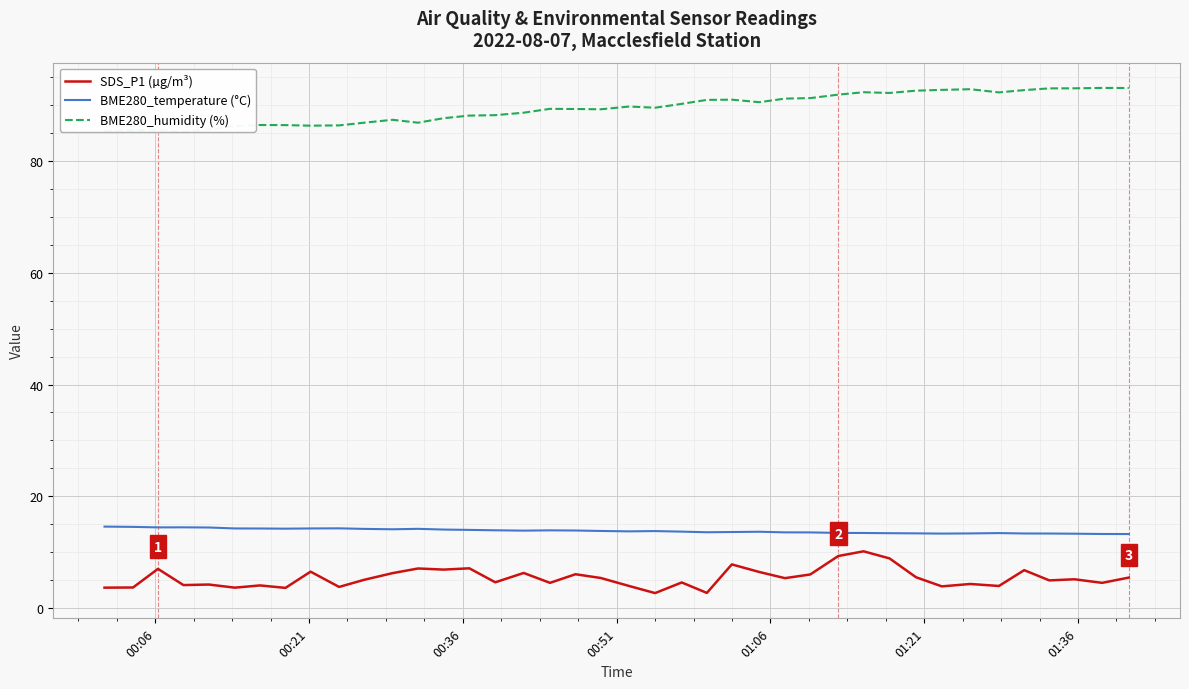

Which series has the largest total across all categories?

BME280_humidity (%)